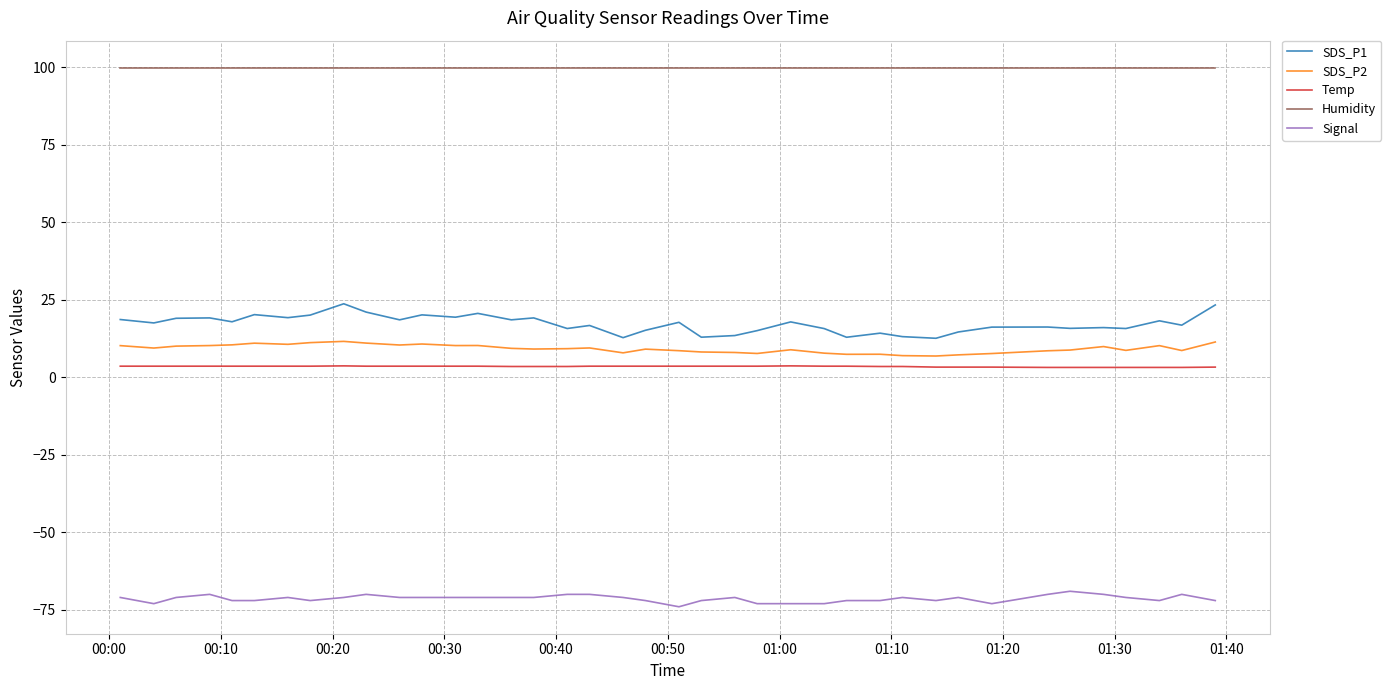

Count the number of data series in this chart.

5